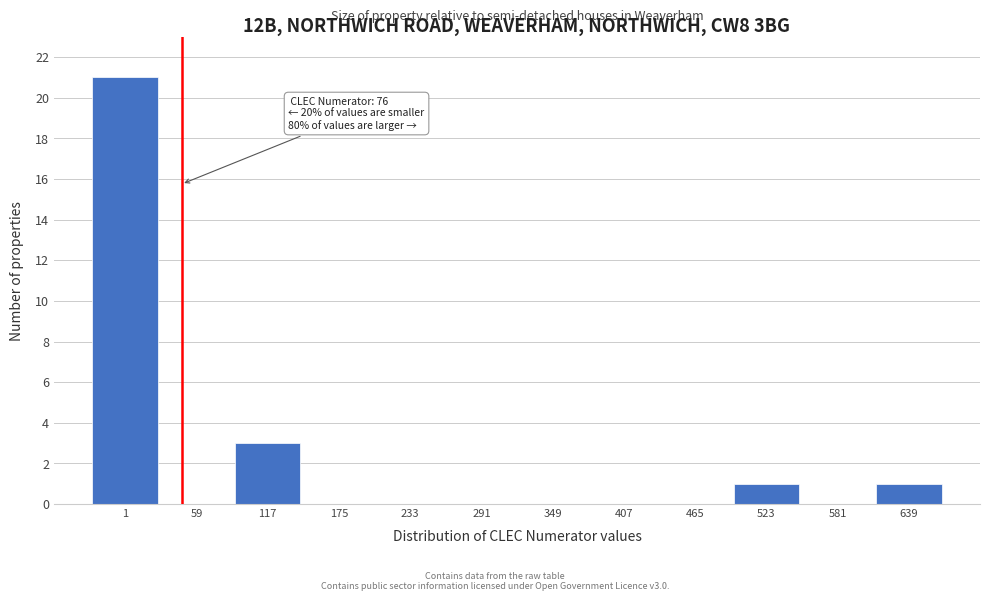

Reading right to left, list all the values displayed in this chart.

639=1	581=0	523=1	465=0	407=0	349=0	291=0	233=0	175=0	117=3	59=0	1=21